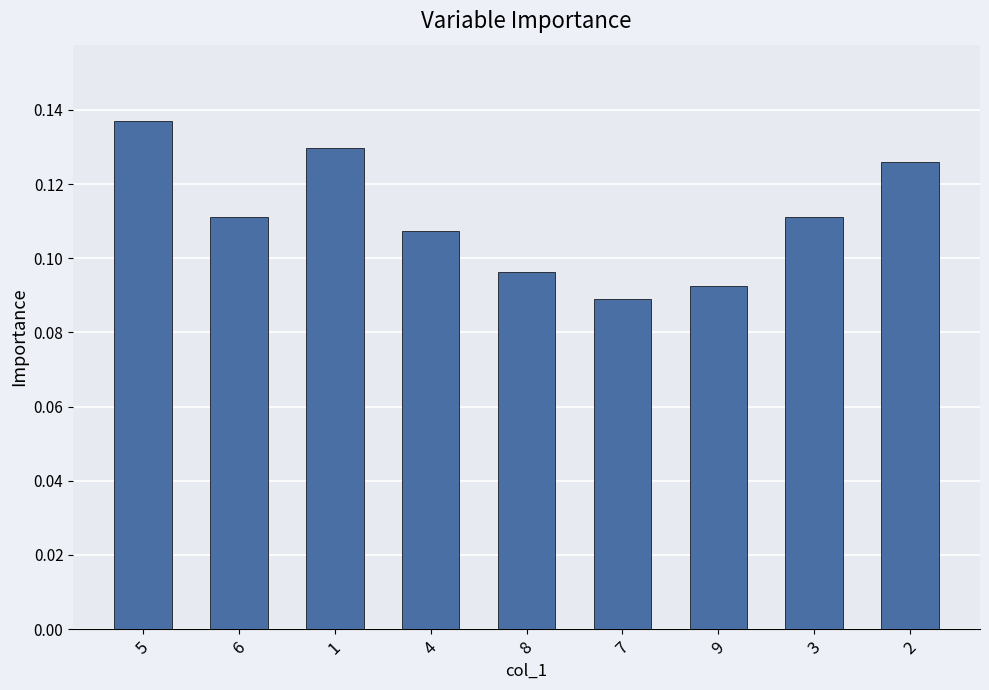

The chart shows a value of 0.2 at 6. True or false?

False